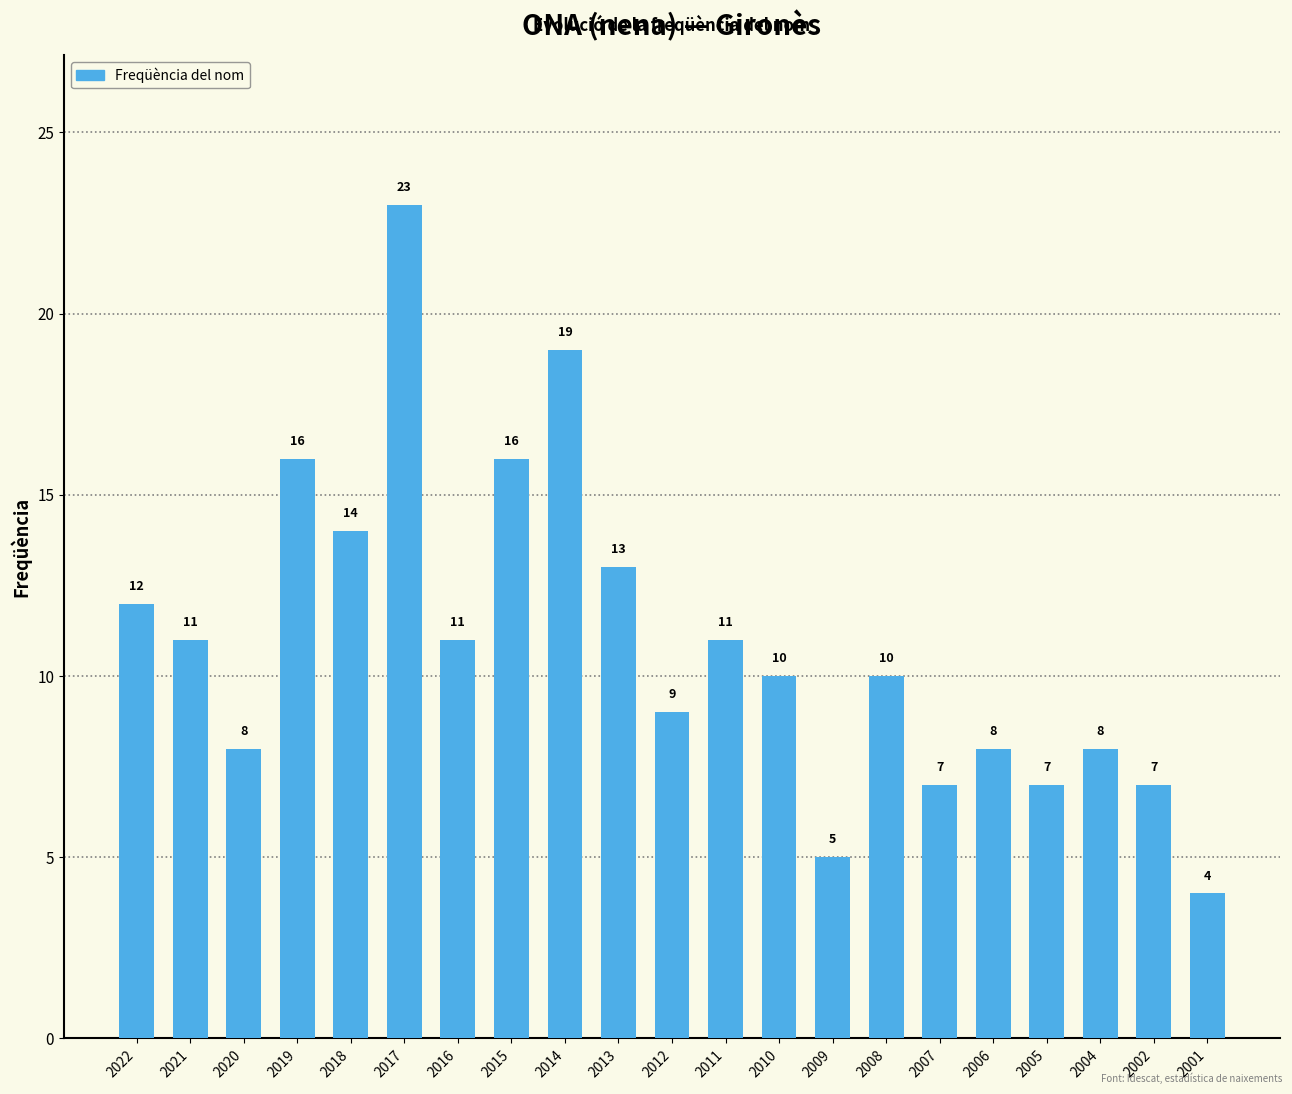

What is the difference between the maximum and minimum values?

19